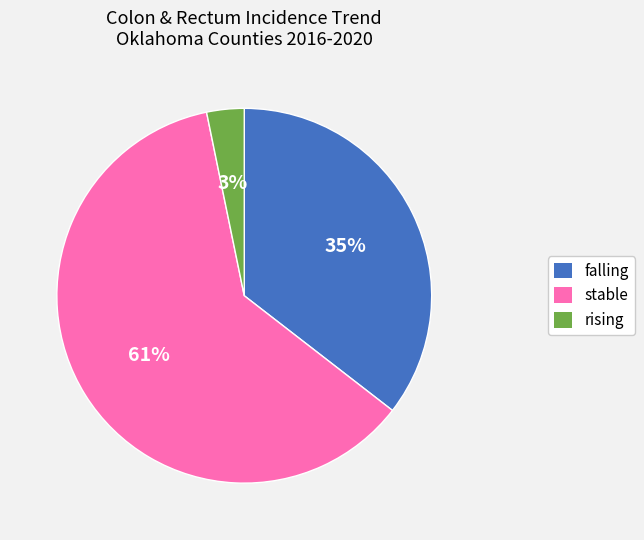

Which category has the biggest portion of the pie?

stable